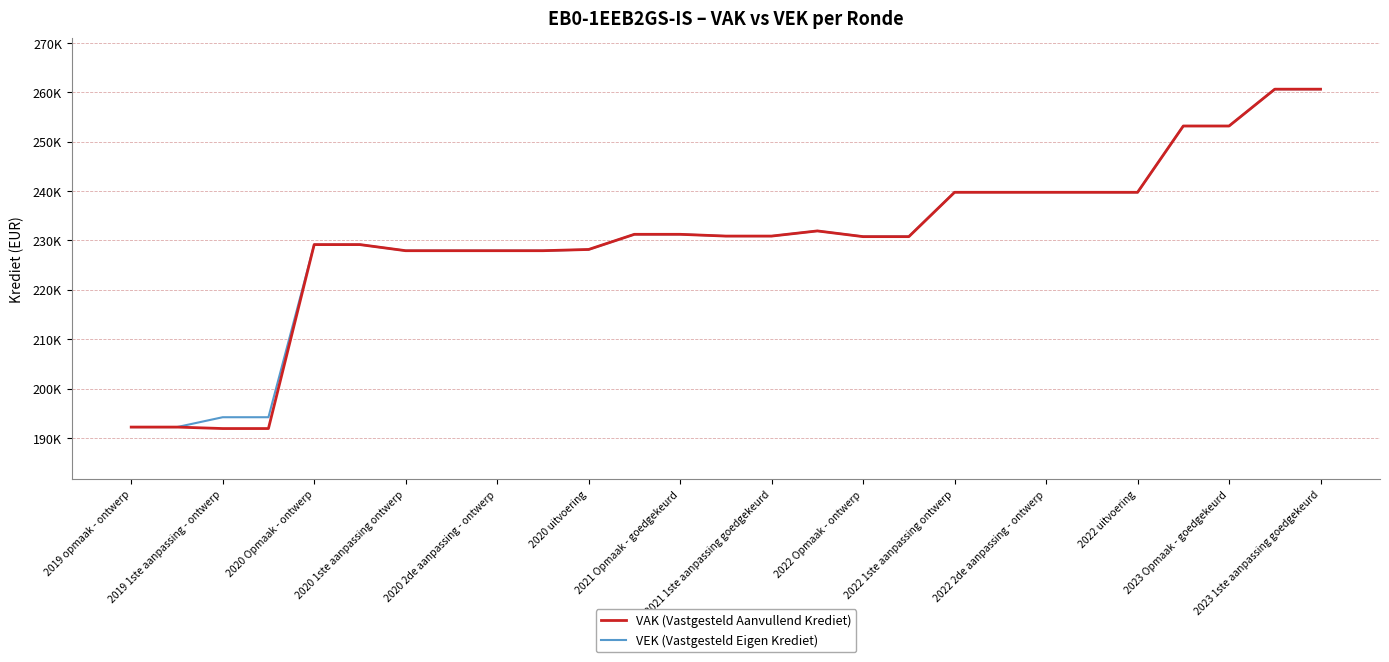

After their last crossing, which series has the higher values: VEK (Vastgesteld Eigen Krediet) or VAK (Vastgesteld Aanvullend Krediet)?

VEK (Vastgesteld Eigen Krediet)